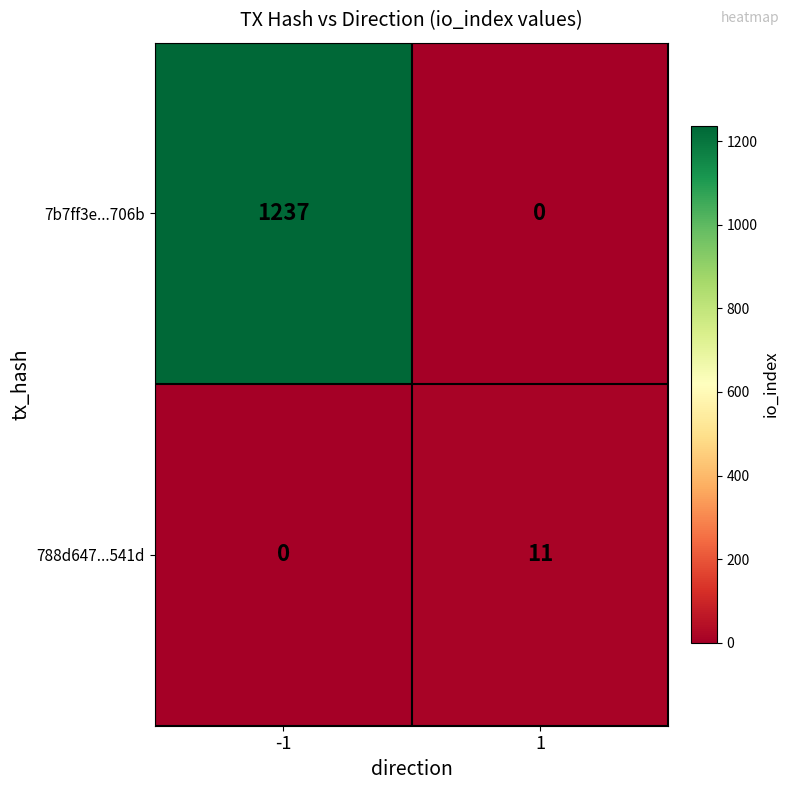

The value of 7b7ff3e...706b at -1 is 293. True or false?

False